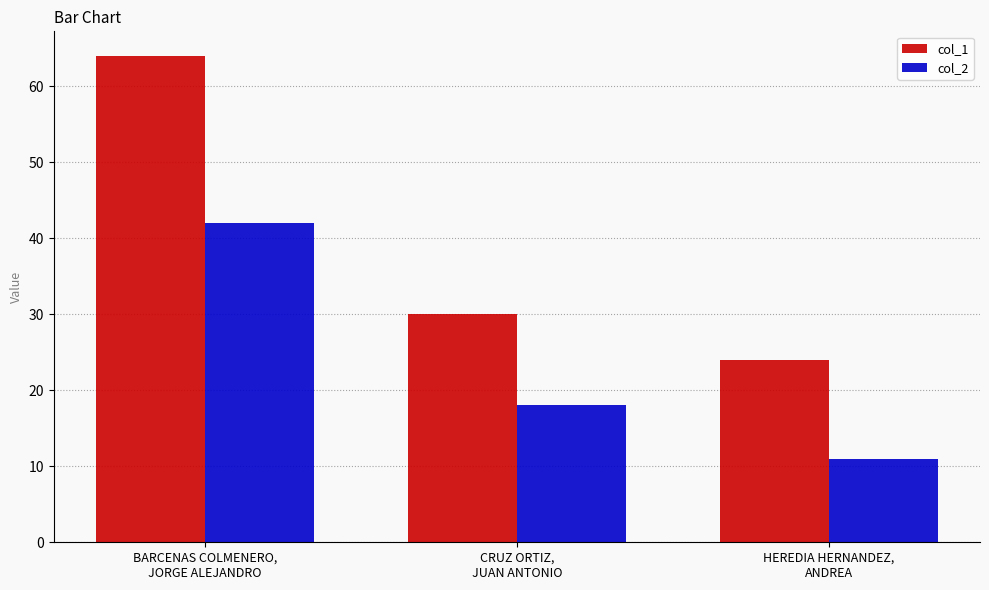

Count the col_2 values in the range 11 to 42.

3